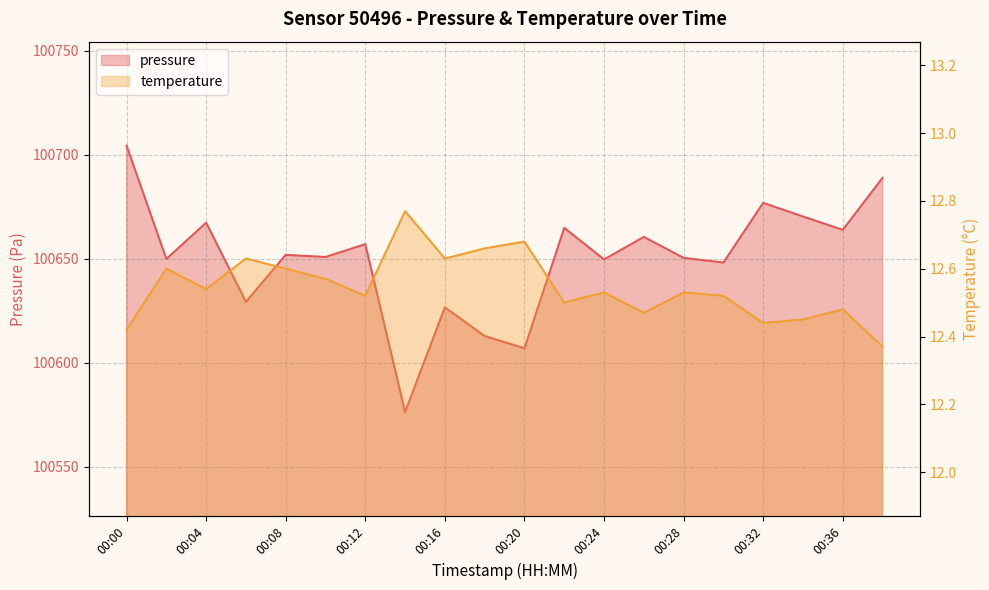

At which category is the sum across all series the highest?

00:00